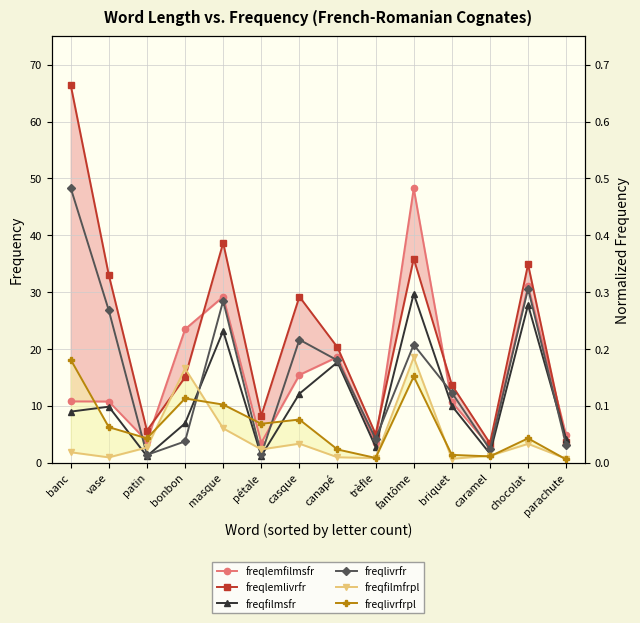

True or false: freqlemlivrfr and freqlivrfrpl intersect in this chart.

False